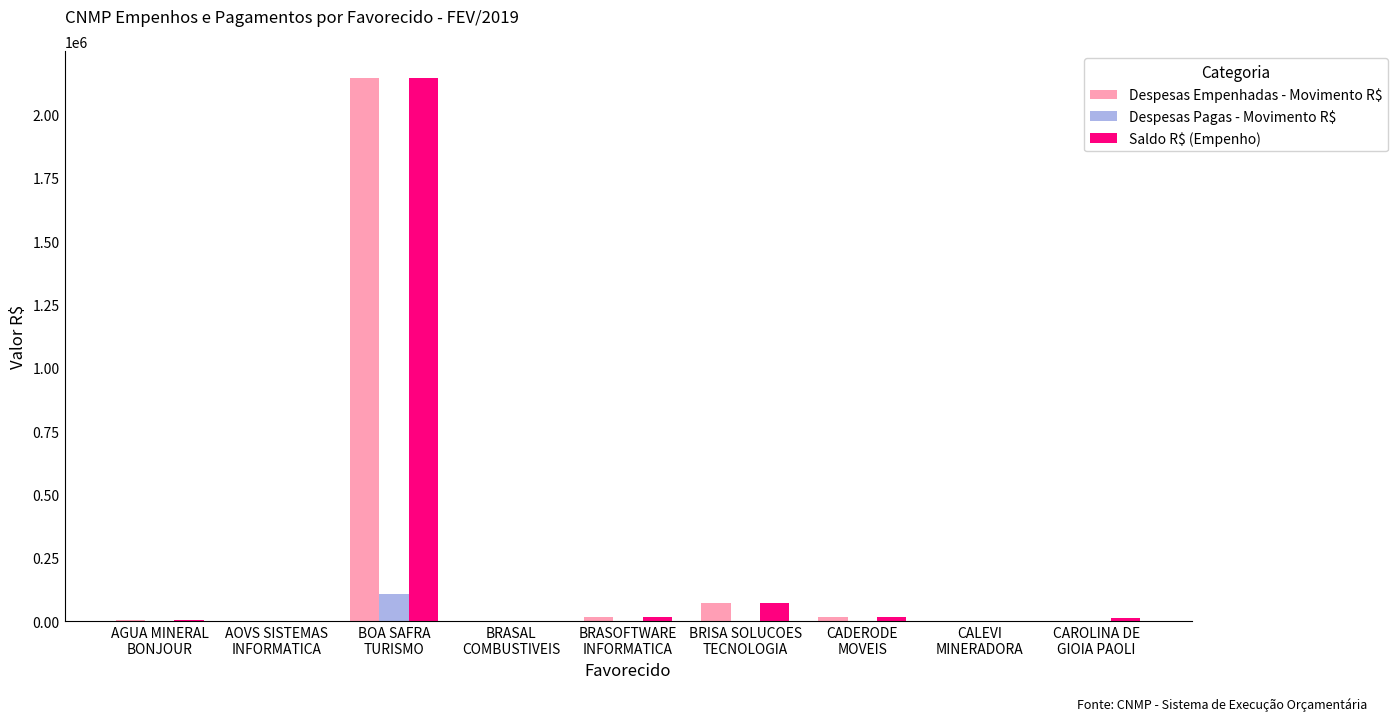

What is the maximum value for Despesas Pagas - Movimento R$?

108426.1